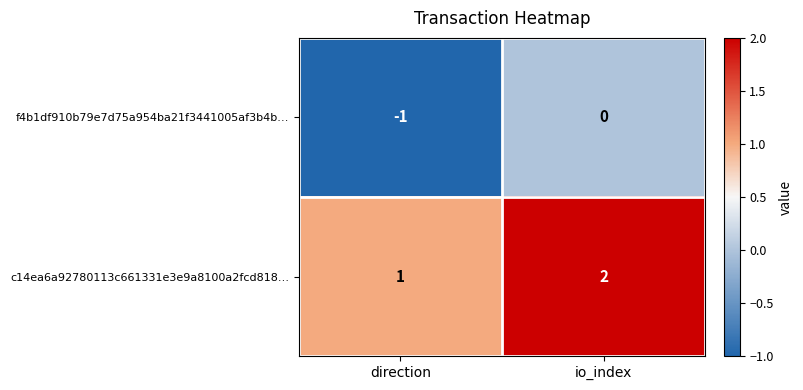

How many values in f4b1df910b79e7d75a954ba21f3441005af3b4b… are below zero?

1